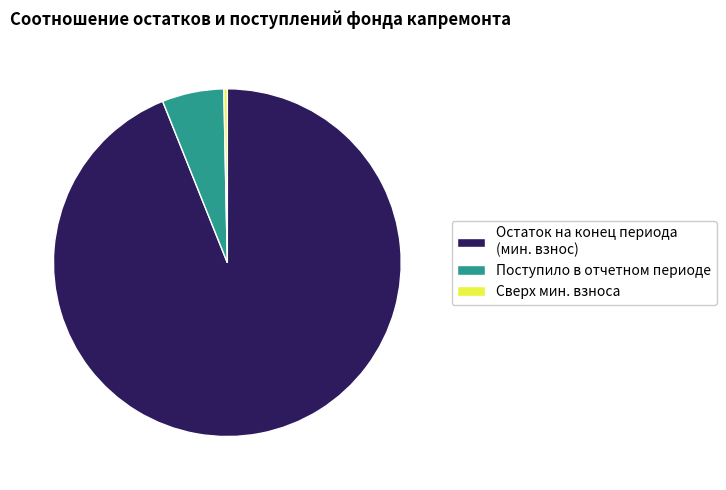

Is there any slice that represents more than half of the pie?

Yes